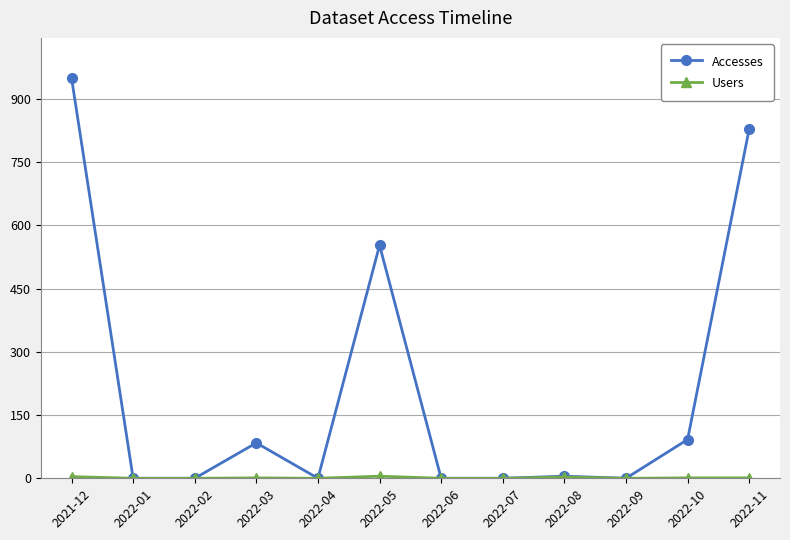

The value of Accesses at 2022-04 is 381. True or false?

False